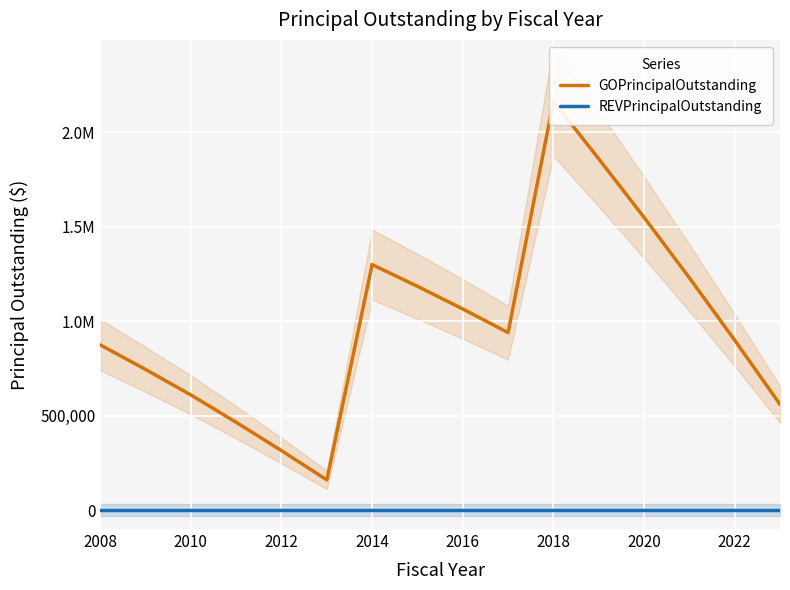

What is the difference between the second highest and second lowest values in the GOPrincipalOutstanding series?

1545000